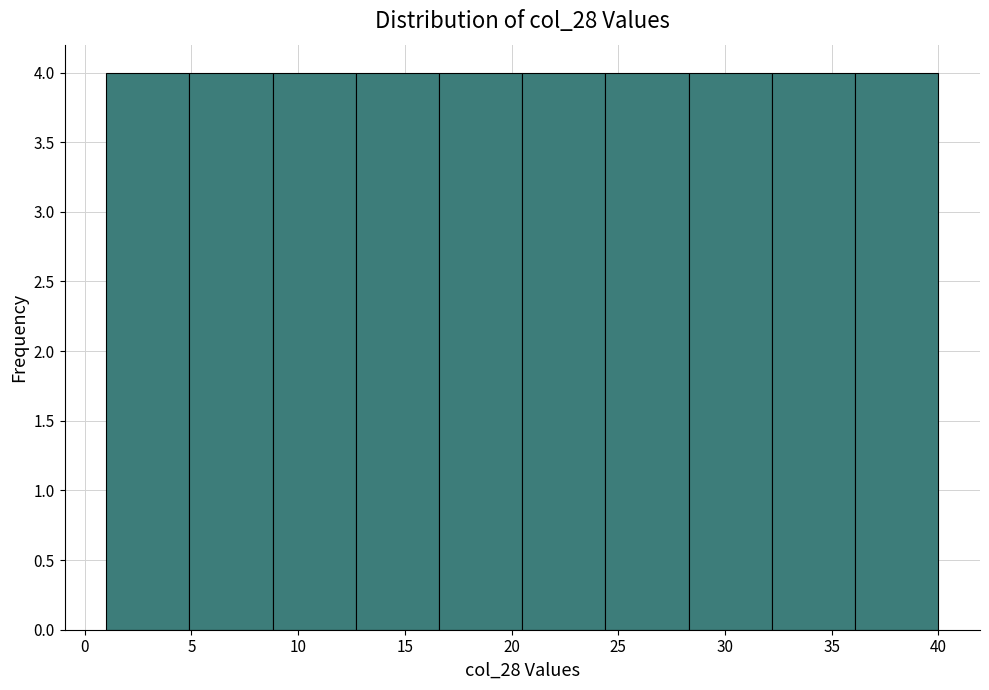

Reading left to right, list every bar in this chart as the range it spans on the x-axis followed by its height. Neither the bar edges nor the heights are printed on the chart, so give them approximately, as read against the axes.

1.0 to 4.9: 4
4.9 to 8.8: 4
8.8 to 12.7: 4
12.7 to 16.6: 4
16.6 to 20.5: 4
20.5 to 24.4: 4
24.4 to 28.3: 4
28.3 to 32.2: 4
32.2 to 36.1: 4
36.1 to 40.0: 4